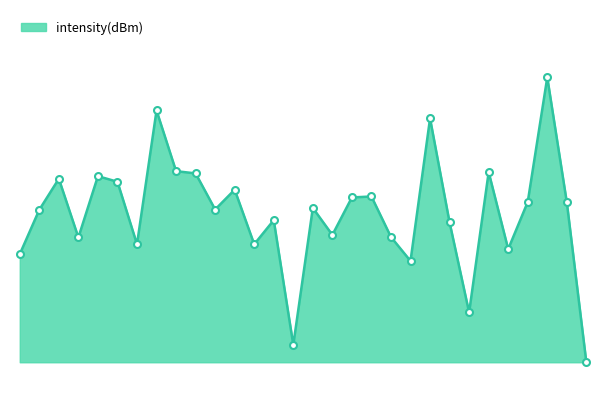

Reading left to right, what are all the values shown in this chart?

0=124.3	2=130.9	4=135.5	6=126.8	8=135.9	10=135.1	12=125.8	14=145.6	16=136.6	18=136.3	20=131.0	22=133.9	24=125.8	26=129.4	28=110.9	30=131.2	32=127.2	34=132.7	36=132.9	38=126.9	40=123.3	42=144.4	44=129.0	46=115.7	48=136.5	50=125.1	52=132.1	54=150.5	56=132.0	58=108.3